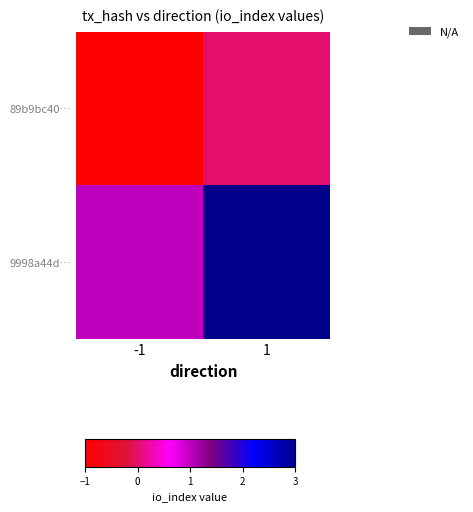

Which series has the largest range (max minus min)?

9998a44d…